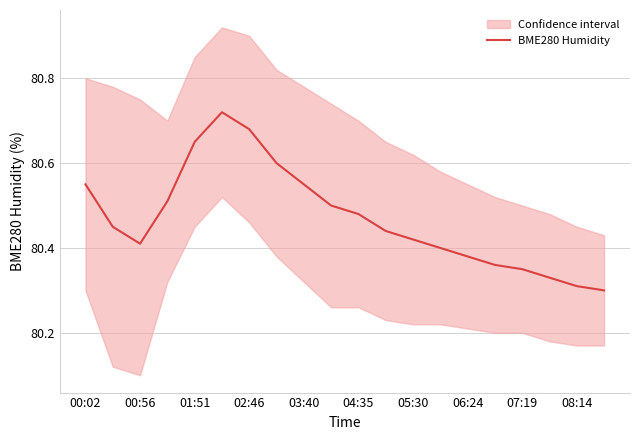

The value of BME280 Humidity at 02:46 is 27.6. True or false?

False